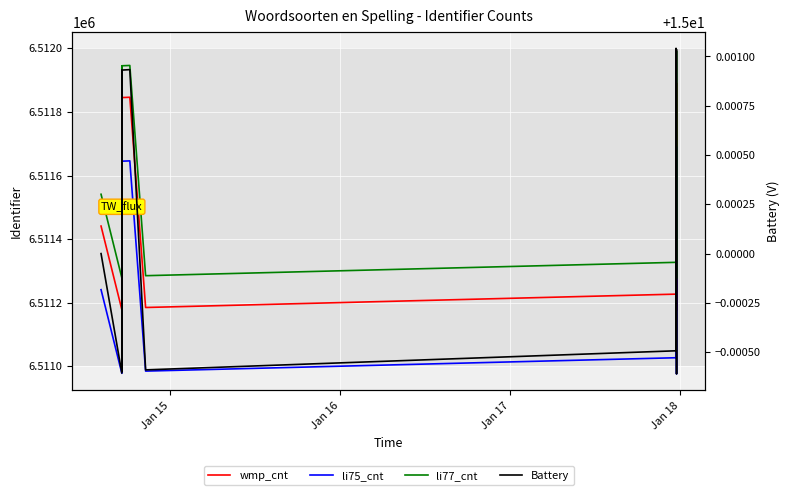

What are all the series names shown in the legend?

wmp_cnt, li75_cnt, li77_cnt, Battery